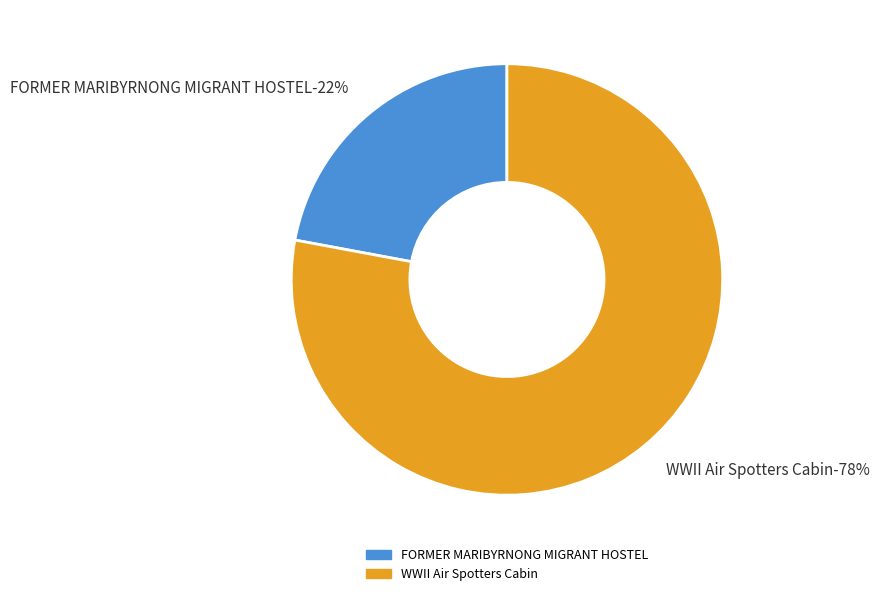

How many slices are in this pie chart?

2